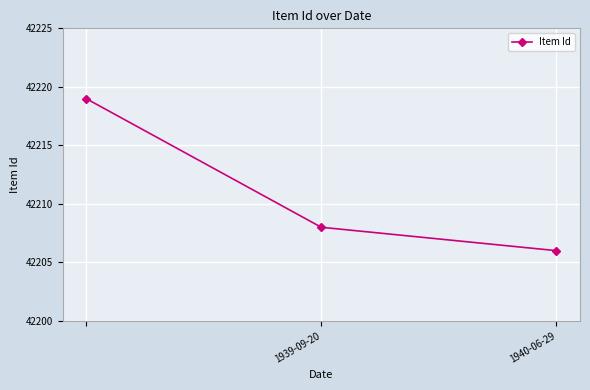

What is the difference between the maximum and minimum values?

13